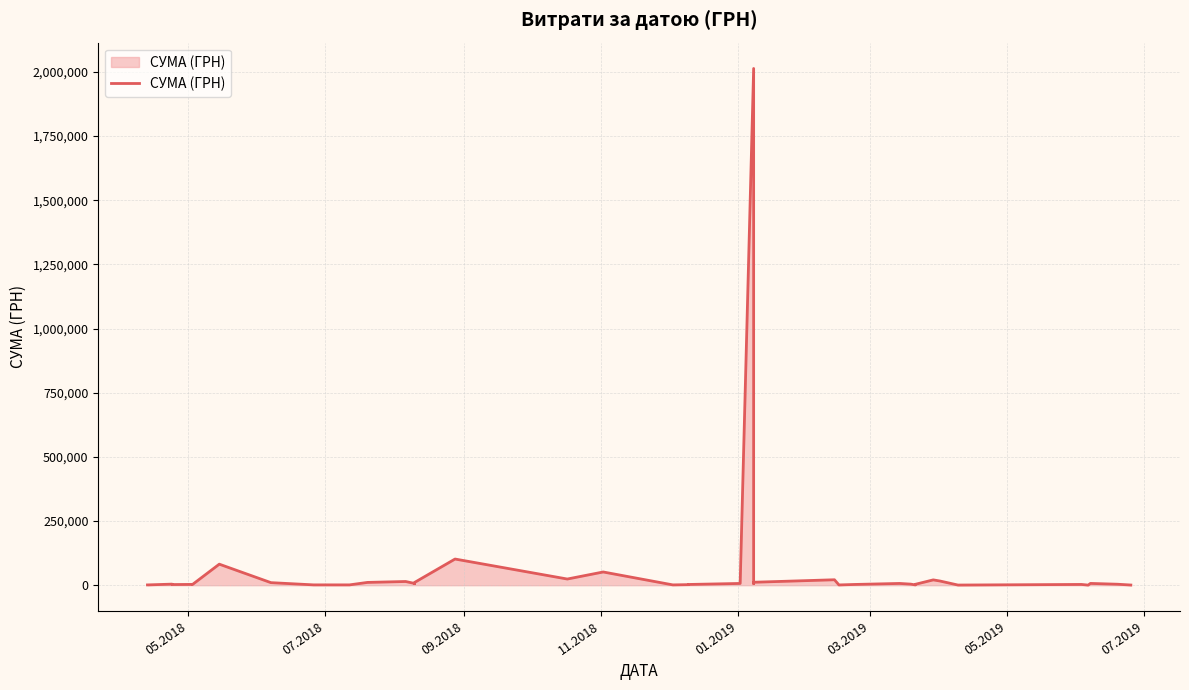

How many interior local peaks (higher than both neighbors) does the data have?

12